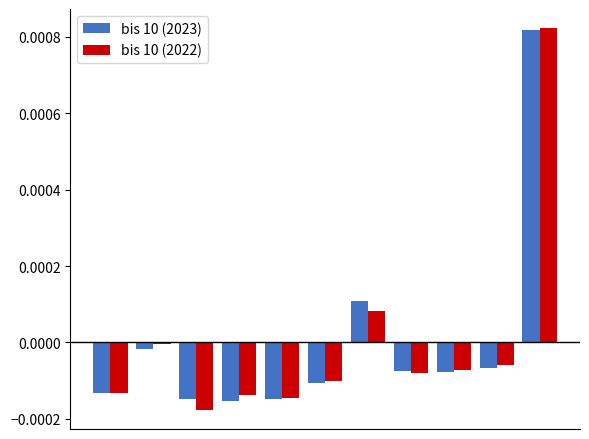

Count the number of data series in this chart.

2